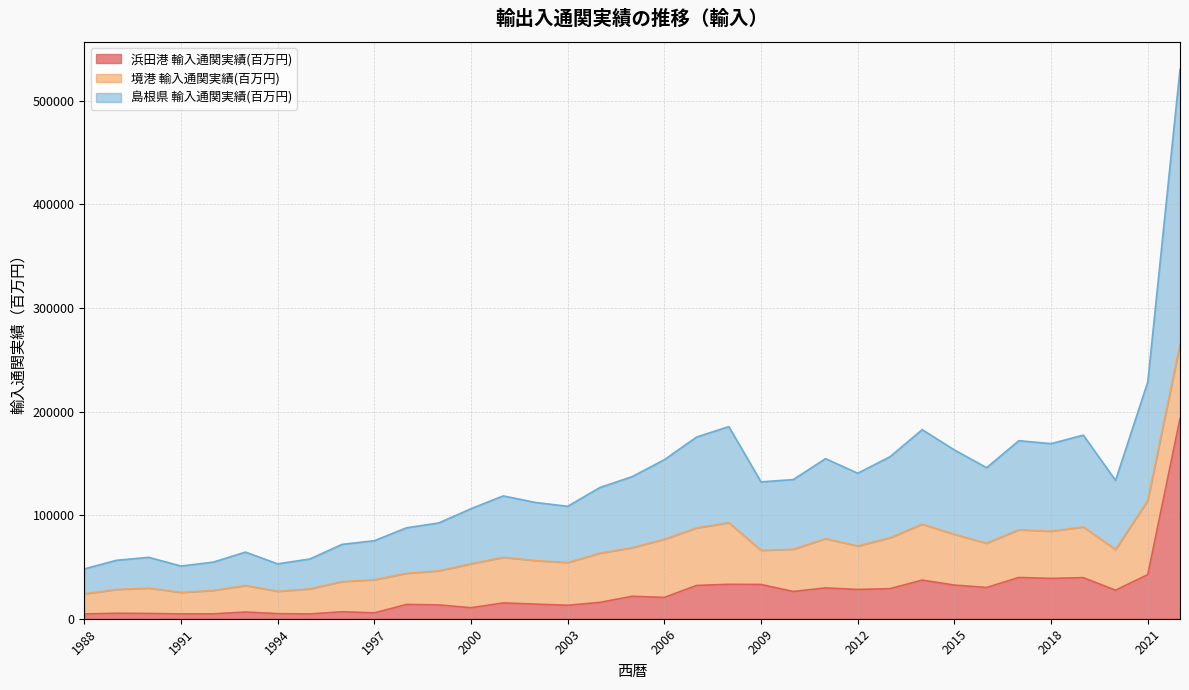

Where is the first local minimum for 島根県 輸入通関実績(百万円)?

1991